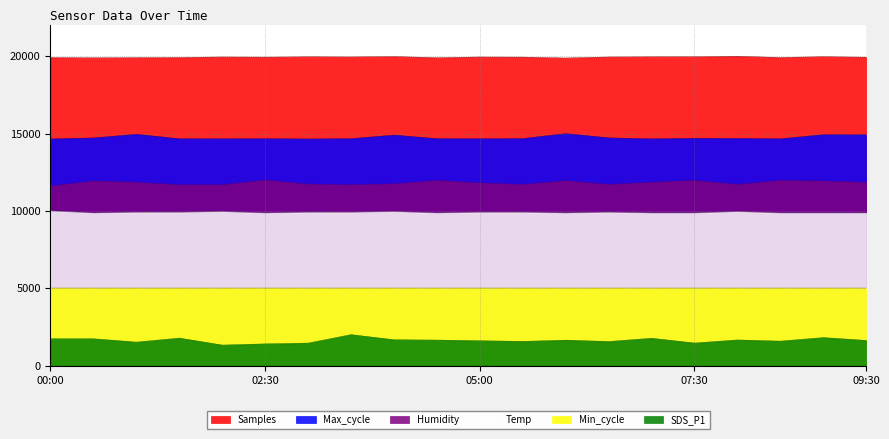

True or false: Temp and Humidity intersect in this chart.

False